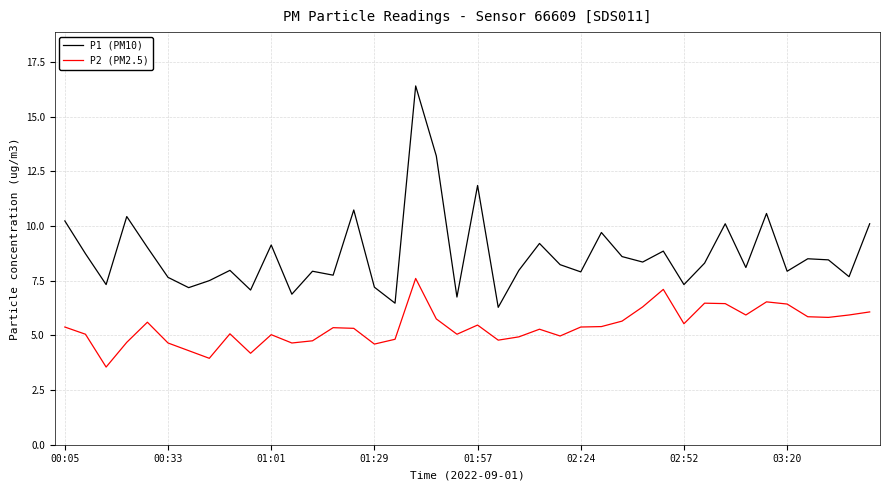

True or false: P2 (PM2.5) and P1 (PM10) intersect in this chart.

False